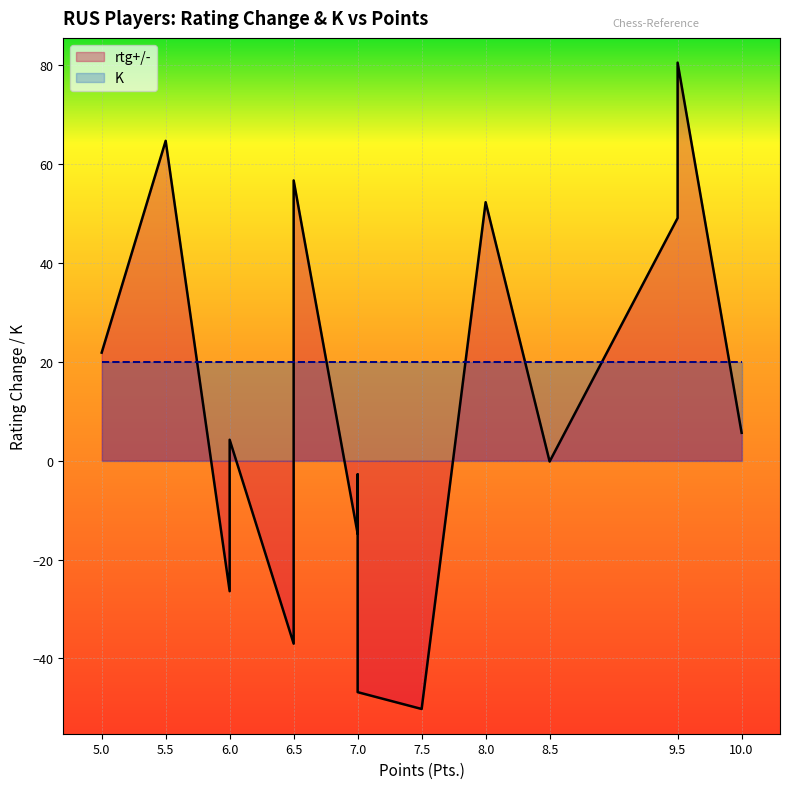

Which series has the largest total across all categories?

K